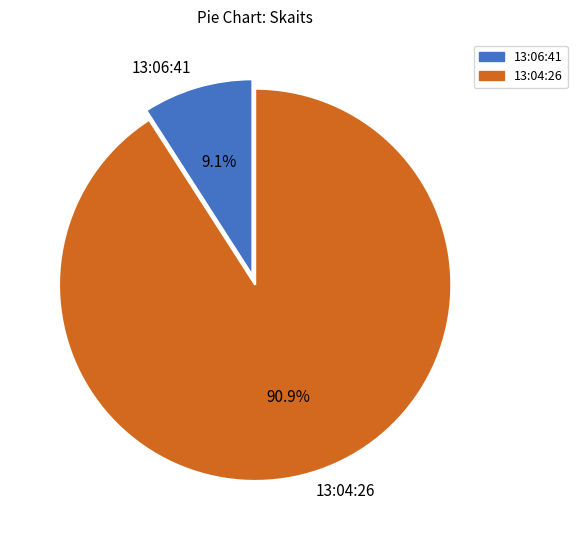

To the nearest percent, what portion does 13:06:41 represent?

9%